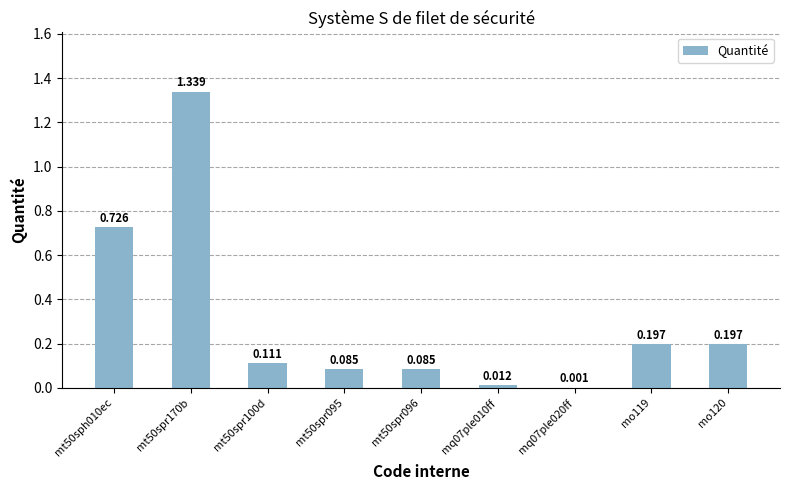

Between mt50spr100d and mq07ple010ff, which is larger?

mt50spr100d